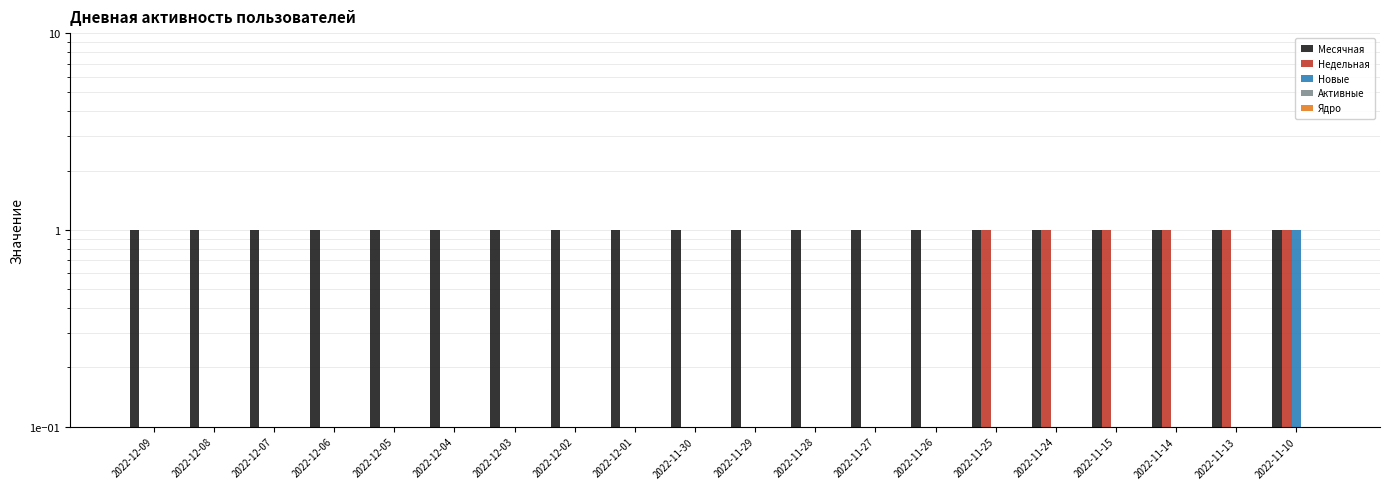

How many Новые values are between 0 and 1?

20